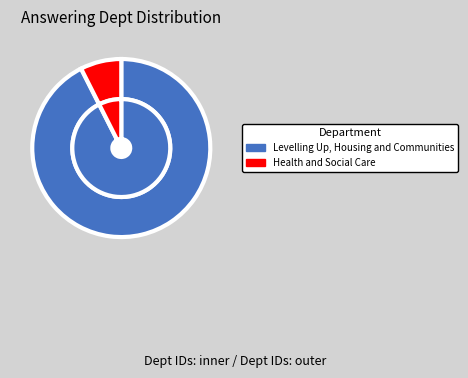

How many segments does this pie chart have?

2